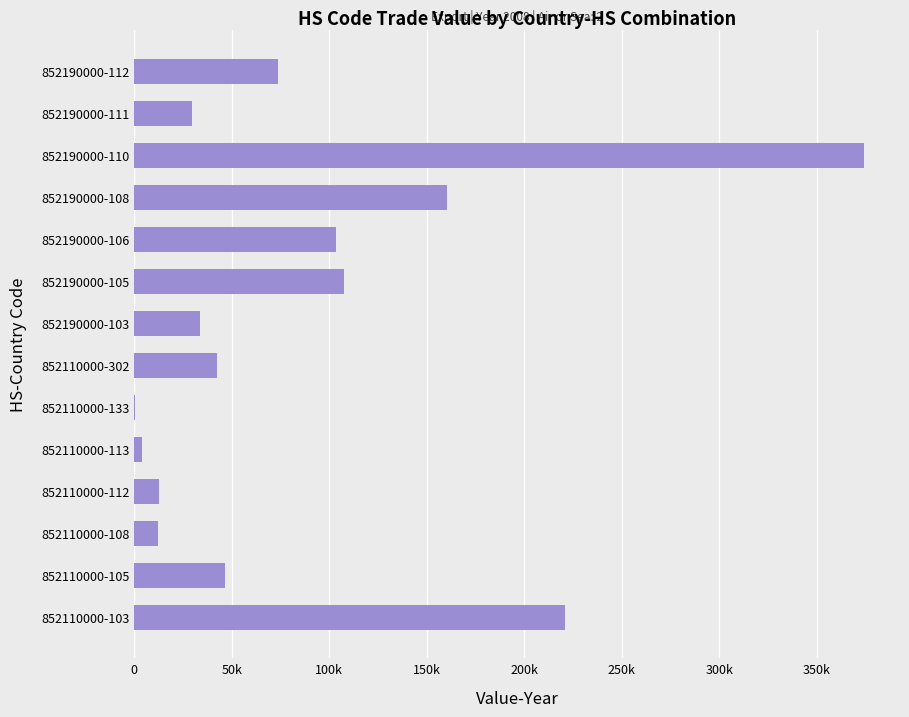

What is the difference between the maximum and minimum values?

373316